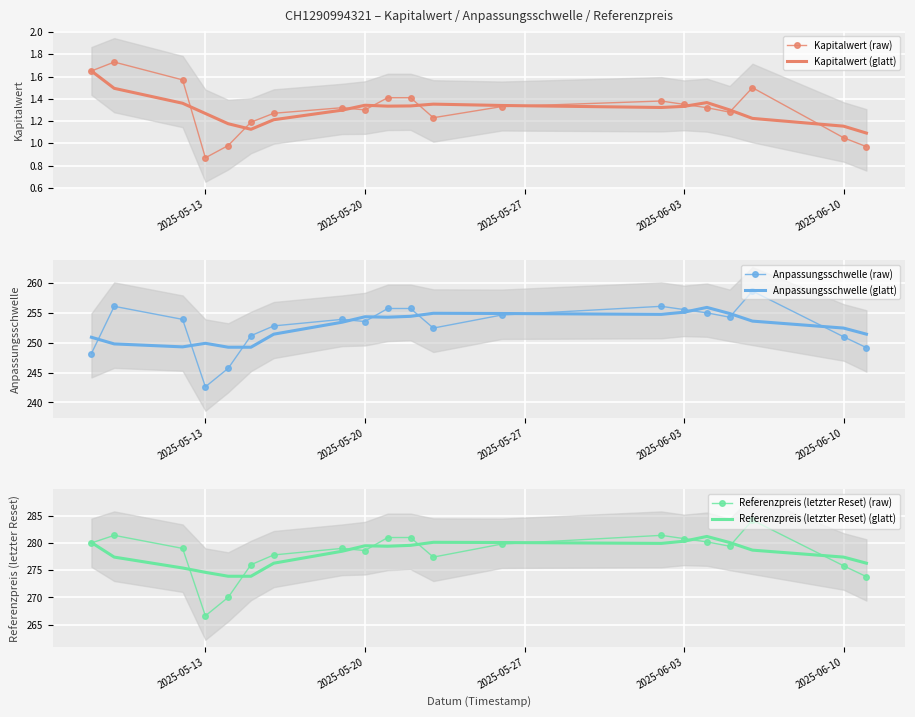

What is the average value of the Kapitalwert (glatt) series?

1.3